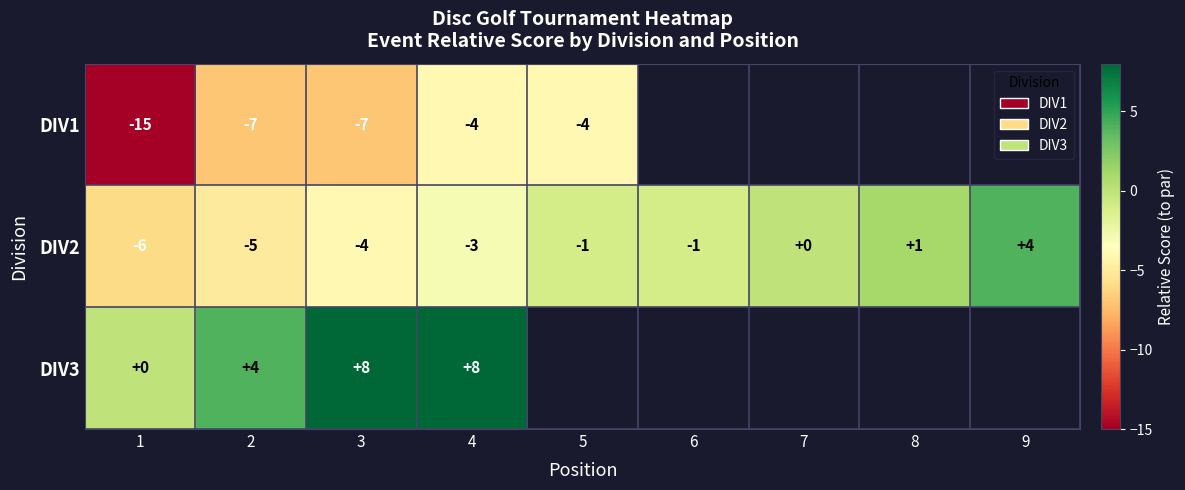

At 4, list the series in order from smallest to largest.

DIV1, DIV2, DIV3